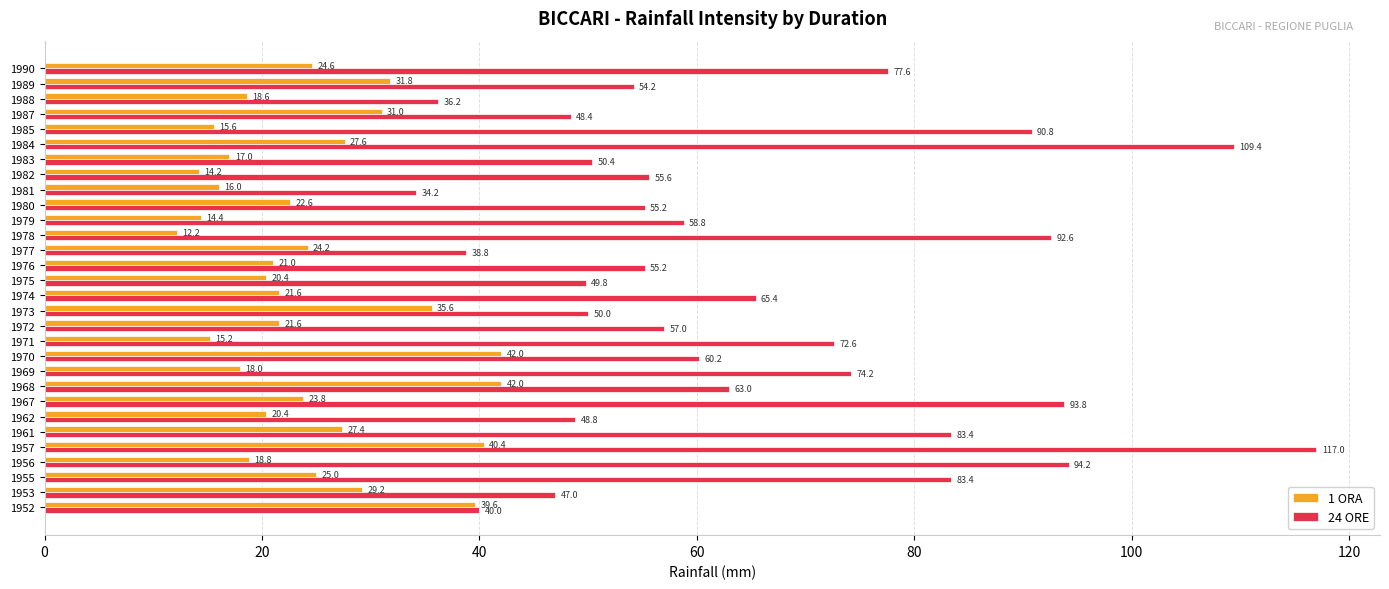

True or false: 1 ORA has a value of 12.3 at 1976.

False